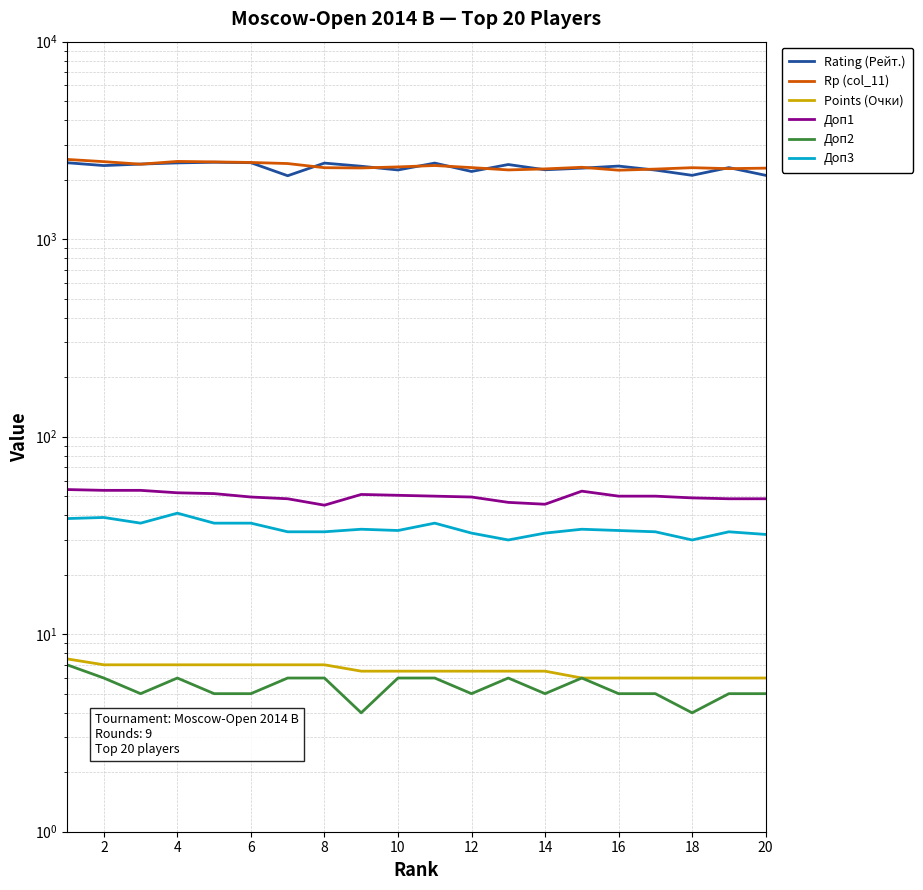

True or false: Доп3 and Points (Очки) cross at least once.

False